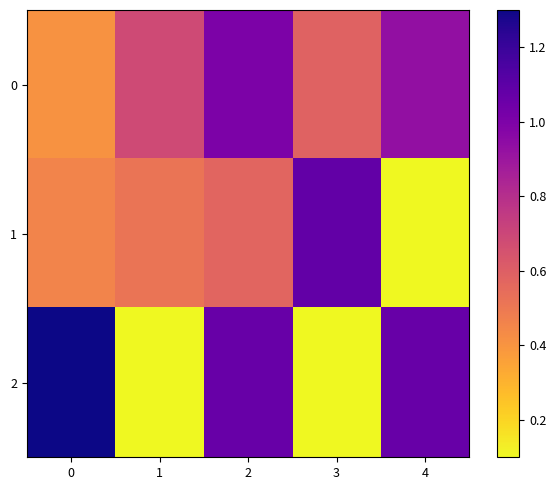

What is the total value across all series at 4?

2.0